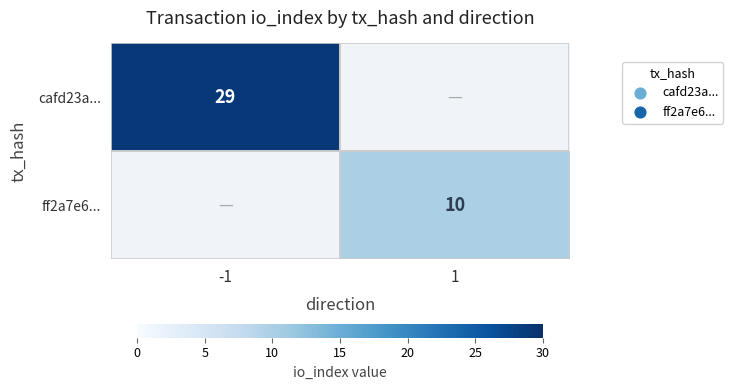

The cafd23a... series shows 29 at -1. True or false?

True